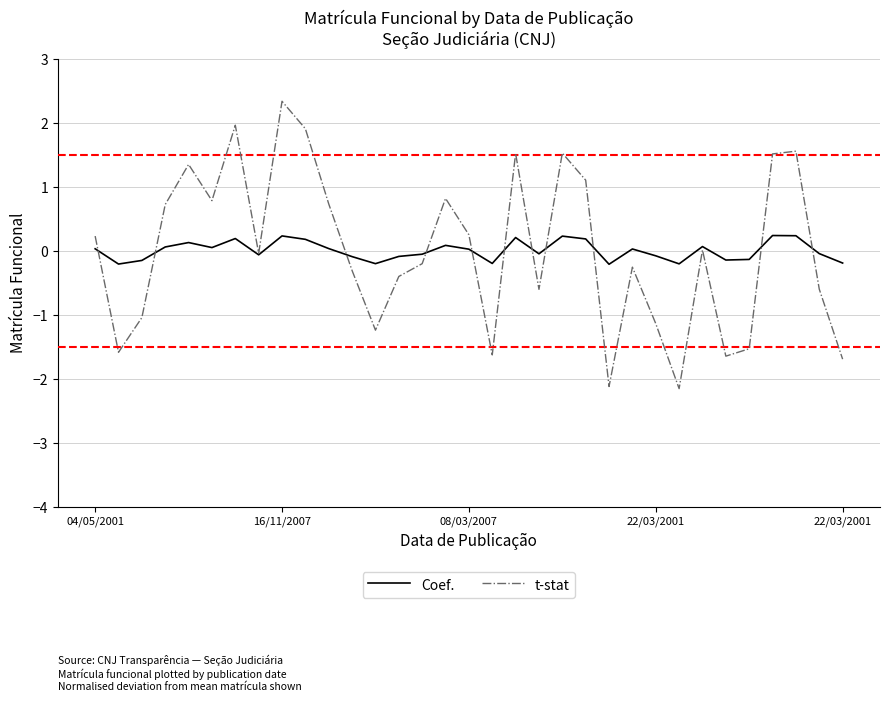

Which series has the largest range (max minus min)?

t-stat